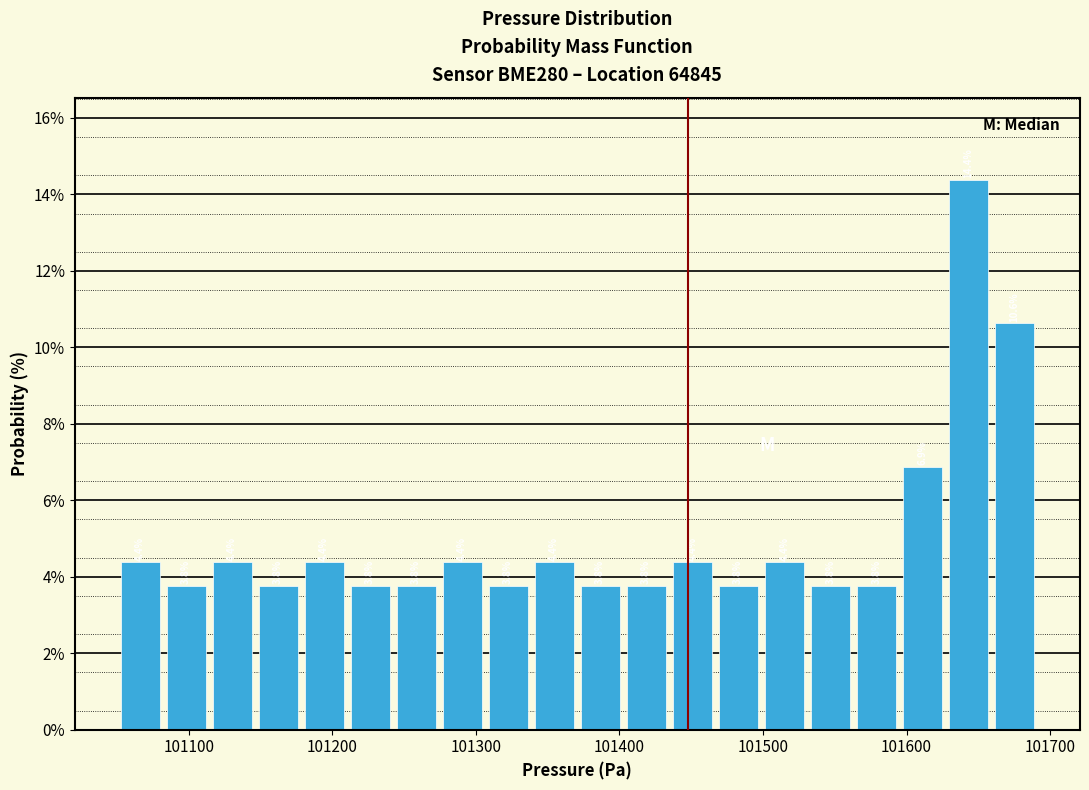

Read against the x-axis, roughly where is the centre of the tallest bar?

101640